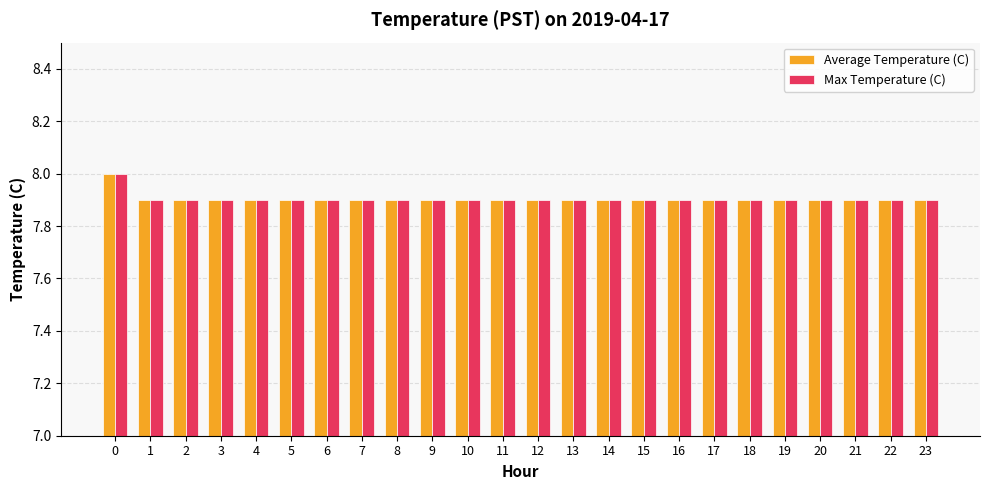

True or false: Average Temperature (C) has a value of 7.9 at 21.

True